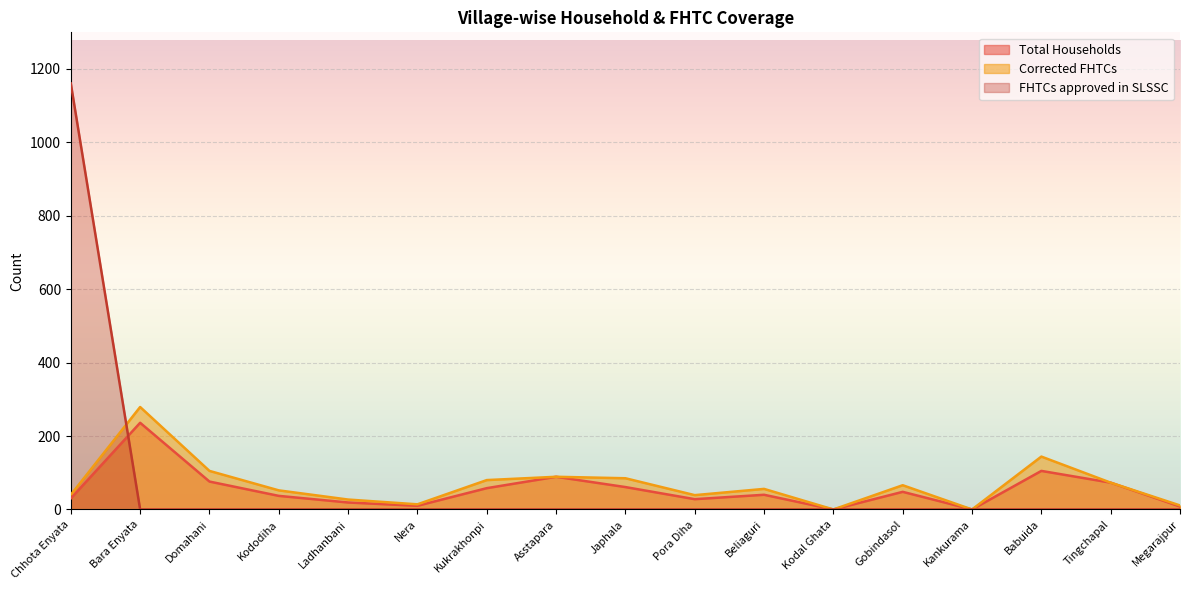

What is the label of the 6th point from the left?

Nera